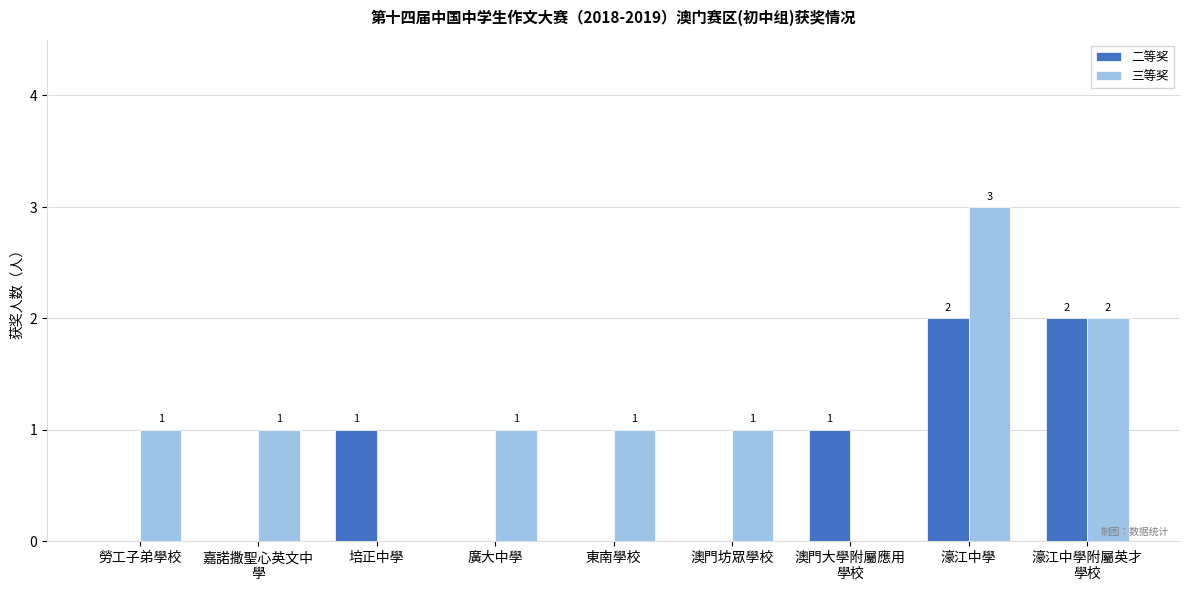

How many groups of bars are there?

9